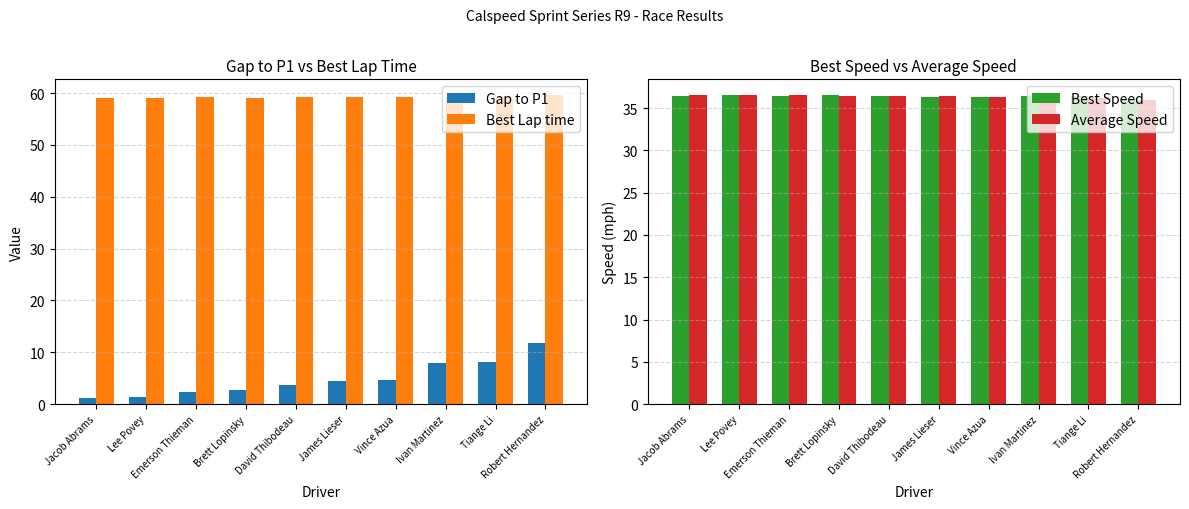

List the labels in order of Best Speed value, largest first.

Lee Povey, Brett Lopinsky, Jacob Abrams, Emerson Thieman, Tiange Li, David Thibodeau, Ivan Martinez, James Lieser, Vince Azua, Robert Hernandez